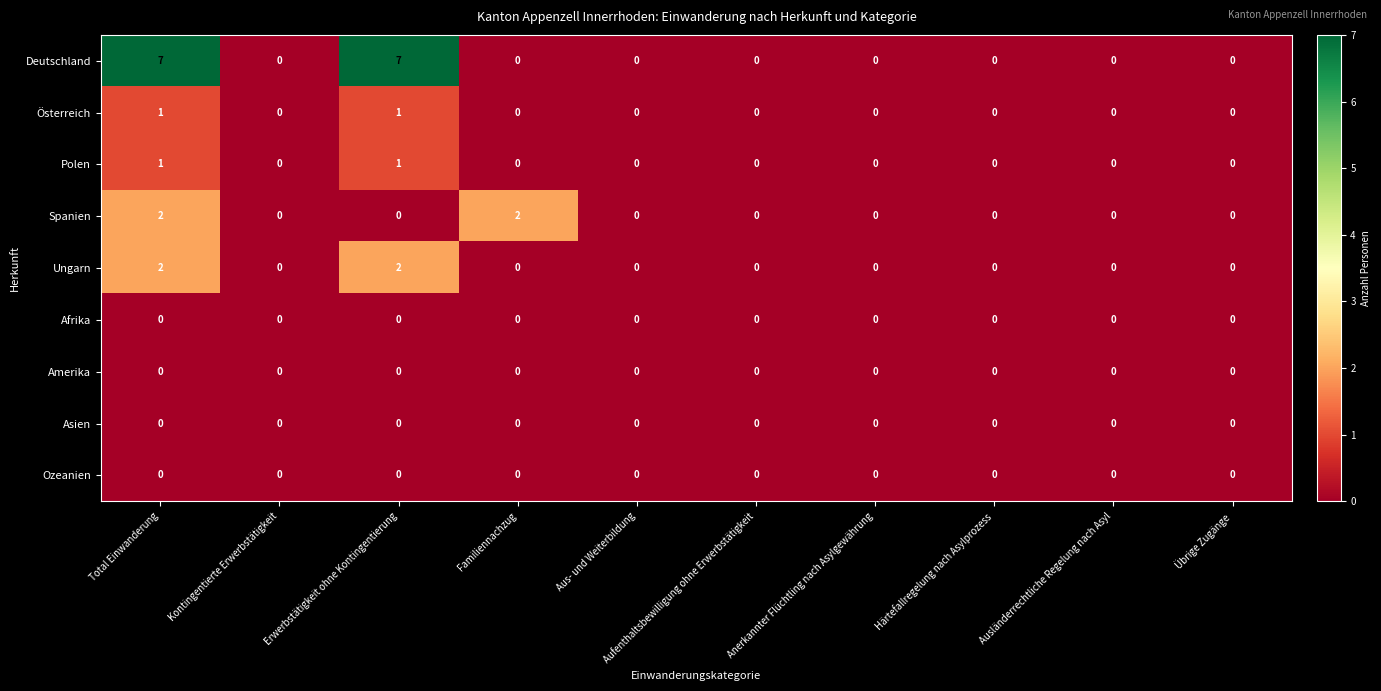

What is the greatest value displayed?

7